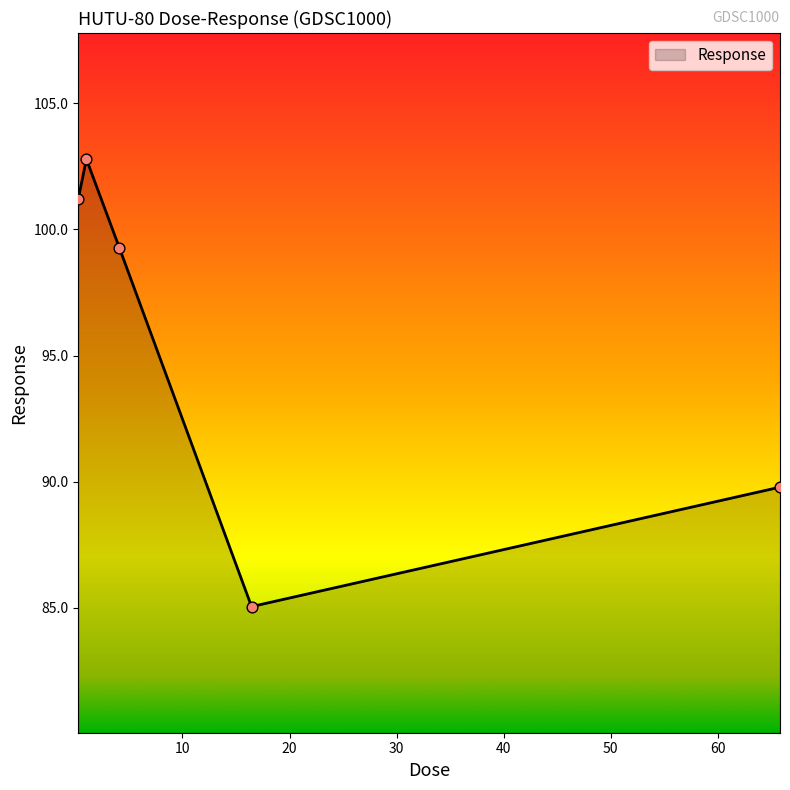

What is the sum of all values?

478.1